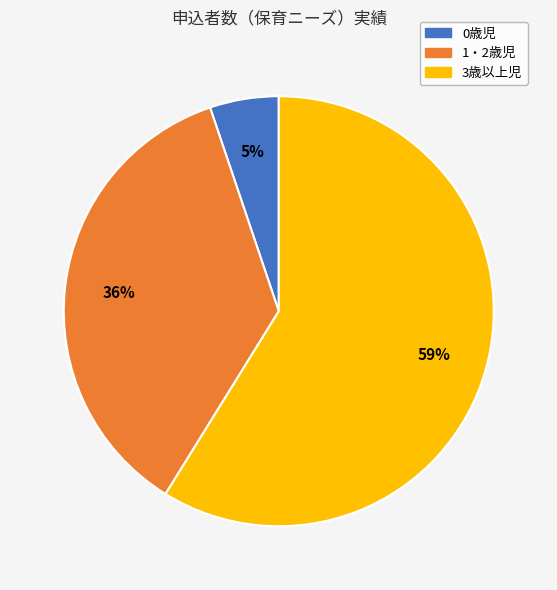

To the nearest percent, what is the average slice percentage?

33%